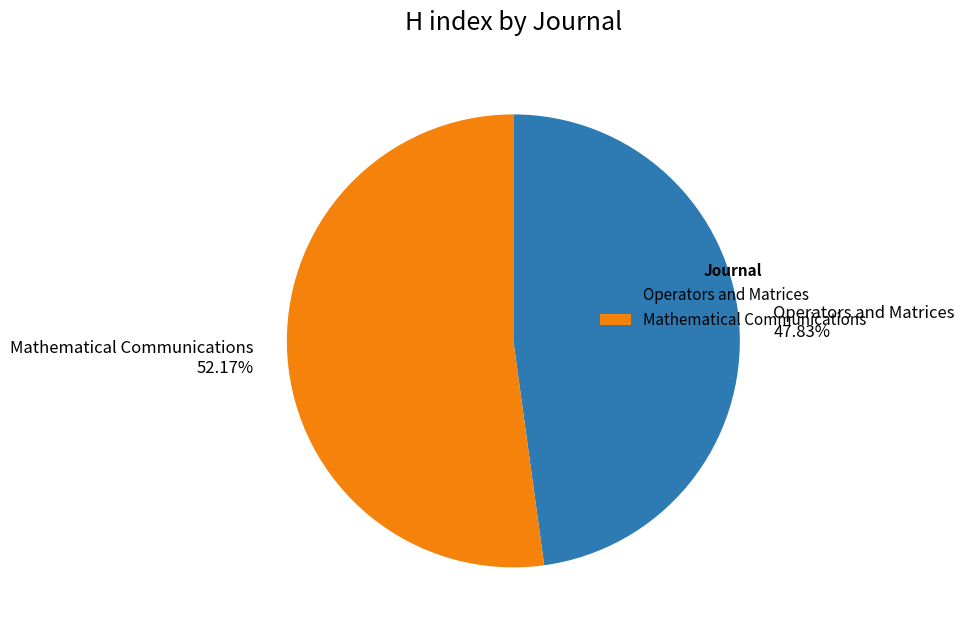

Which slice represents more than half of the pie?

Mathematical Communications